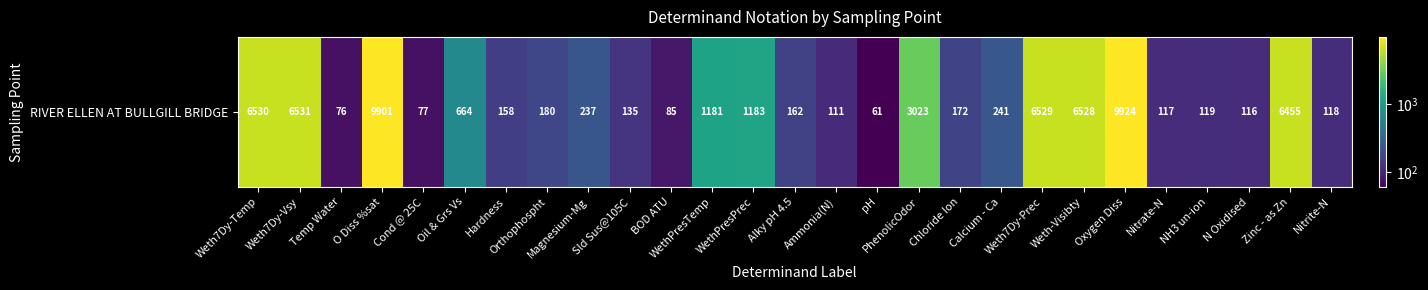

How many distinct data groups are displayed?

1